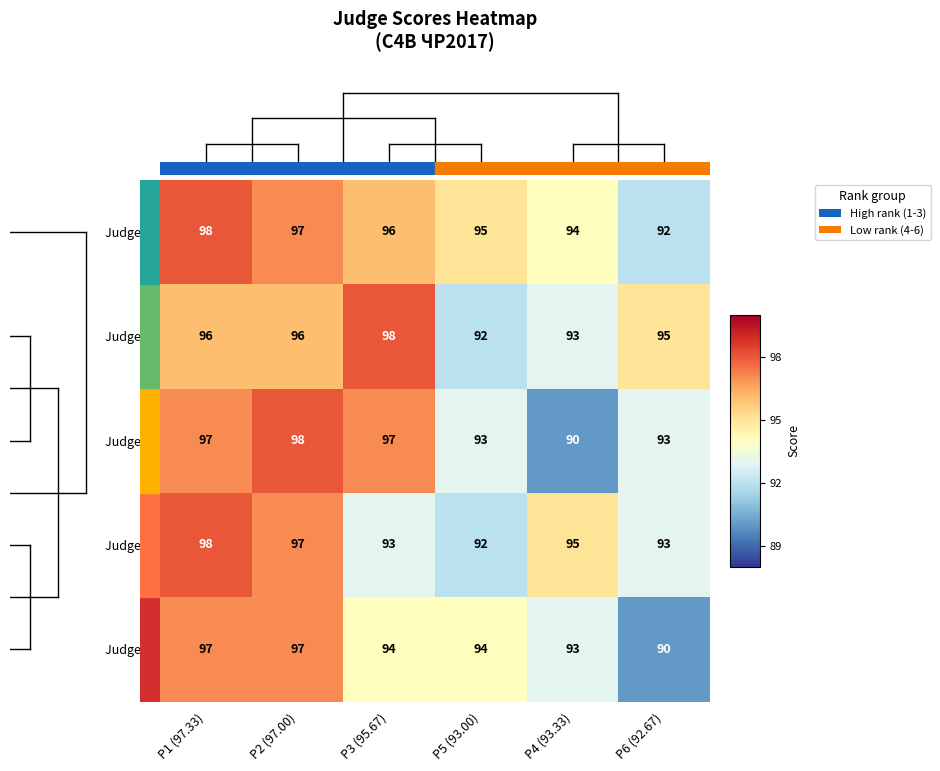

List the labels in order of Judge 1 value, largest first.

P1 (97.33), P2 (97.00), P3 (95.67), P5 (93.00), P4 (93.33), P6 (92.67)